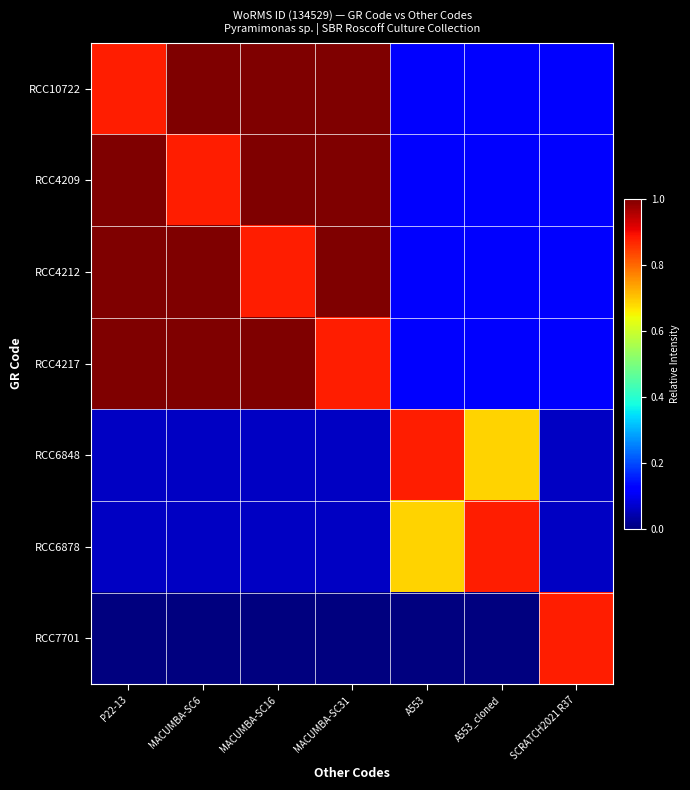

Reading left to right, list all the values displayed in this chart.

RCC10722: P22-13=0.9	MACUMBA-SC6=1.0	MACUMBA-SC16=1.0	MACUMBA-SC31=1.0	A553=0.1	A553_cloned=0.1	SCRATCH2021 R37=0.1
RCC4209: P22-13=1.0	MACUMBA-SC6=0.9	MACUMBA-SC16=1.0	MACUMBA-SC31=1.0	A553=0.1	A553_cloned=0.1	SCRATCH2021 R37=0.1
RCC4212: P22-13=1.0	MACUMBA-SC6=1.0	MACUMBA-SC16=0.9	MACUMBA-SC31=1.0	A553=0.1	A553_cloned=0.1	SCRATCH2021 R37=0.1
RCC4217: P22-13=1.0	MACUMBA-SC6=1.0	MACUMBA-SC16=1.0	MACUMBA-SC31=0.9	A553=0.1	A553_cloned=0.1	SCRATCH2021 R37=0.1
RCC6848: P22-13=0.1	MACUMBA-SC6=0.1	MACUMBA-SC16=0.1	MACUMBA-SC31=0.1	A553=0.9	A553_cloned=0.7	SCRATCH2021 R37=0.1
RCC6878: P22-13=0.1	MACUMBA-SC6=0.1	MACUMBA-SC16=0.1	MACUMBA-SC31=0.1	A553=0.7	A553_cloned=0.9	SCRATCH2021 R37=0.1
RCC7701: P22-13=0.0	MACUMBA-SC6=0.0	MACUMBA-SC16=0.0	MACUMBA-SC31=0.0	A553=0.0	A553_cloned=0.0	SCRATCH2021 R37=0.9